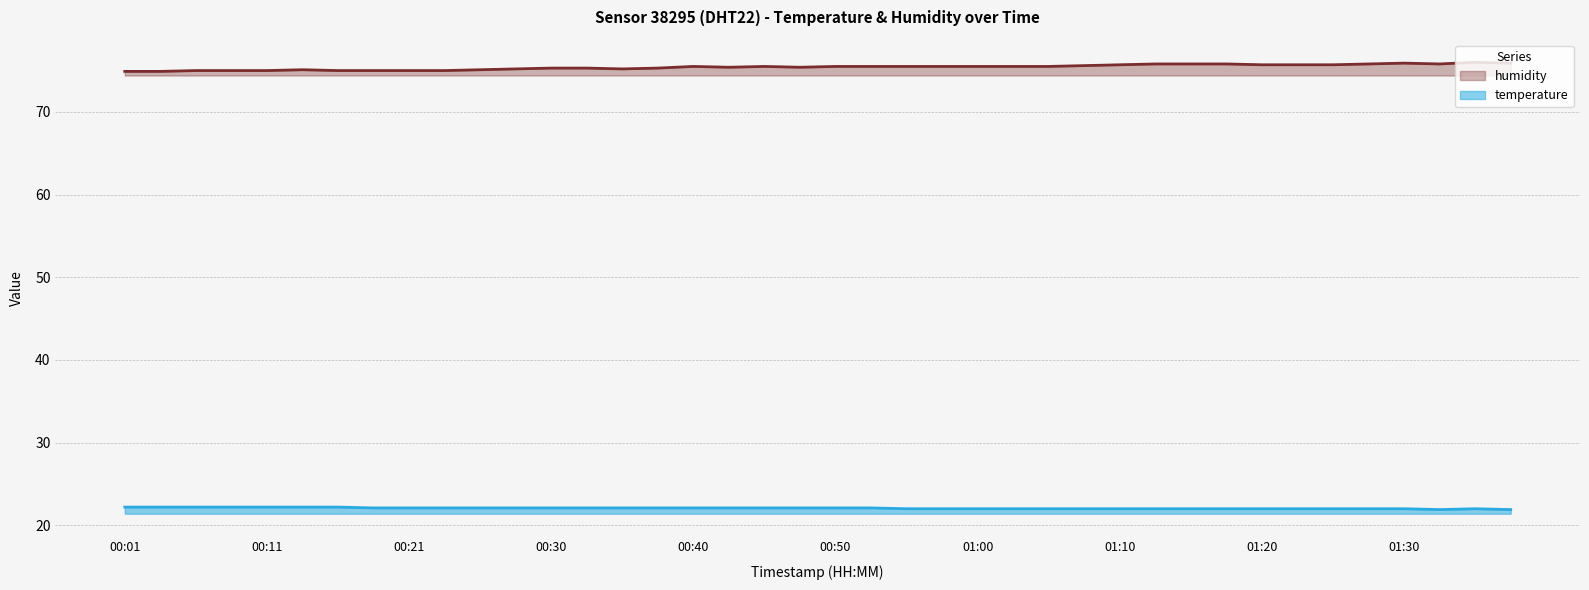

Where is the first local minimum for temperature?

01:33